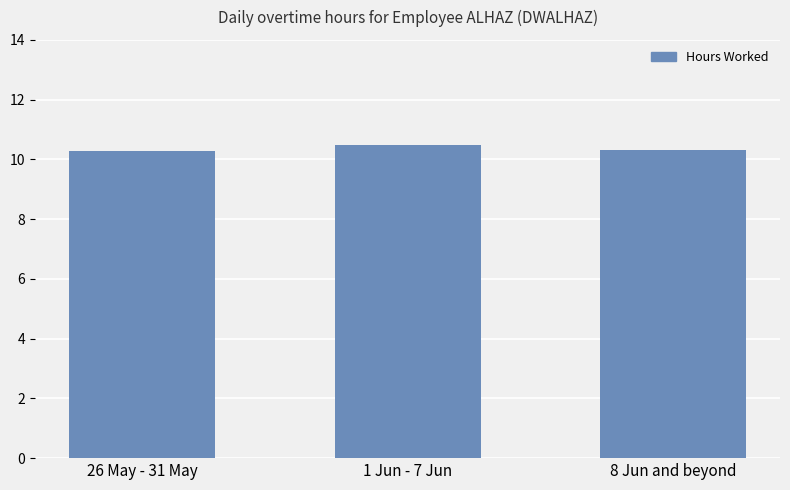

Approximately how many times larger is the value at 8 Jun and beyond compared to 26 May - 31 May?

1.0